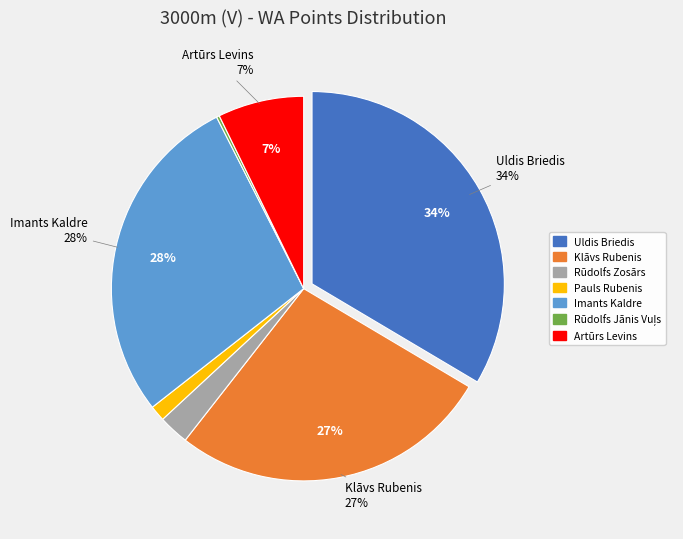

Combined, do Pauls Rubenis and Imants Kaldre account for over 50%?

No